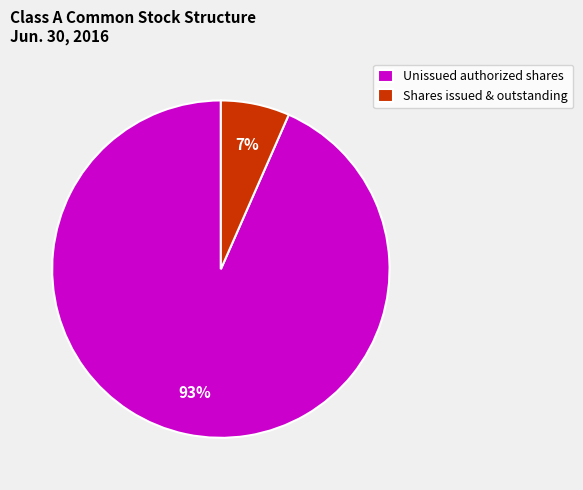

To the nearest percent, what percentage of the pie is Shares issued & outstanding?

7%